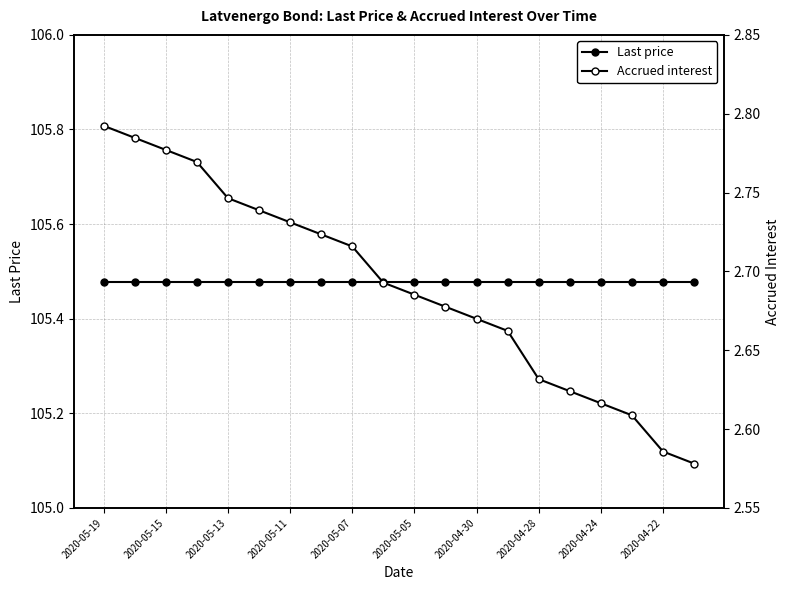

Which series has the largest total across all categories?

Last price